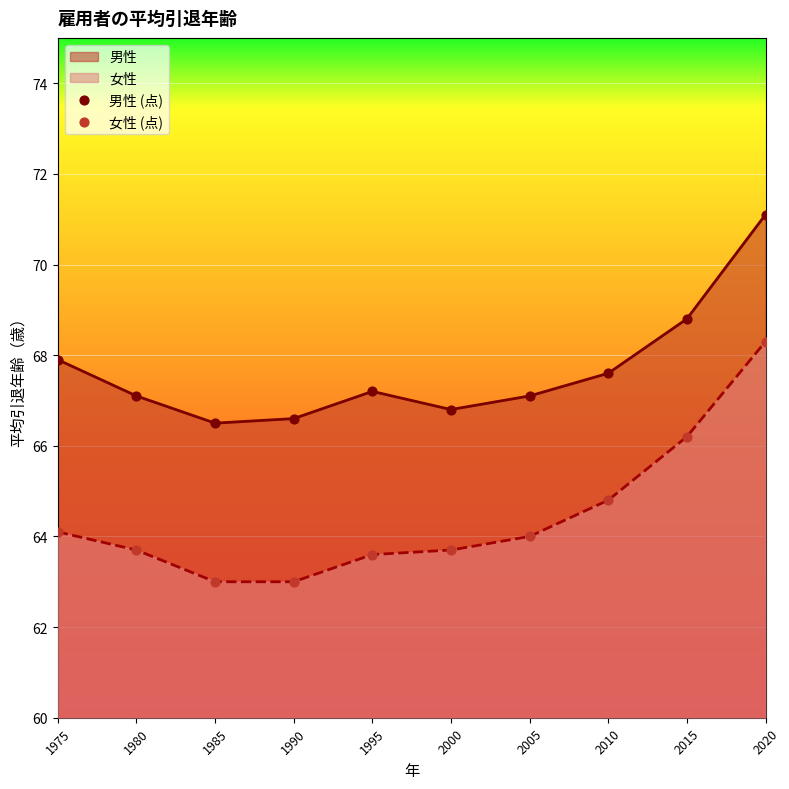

What is the total value across all series at 1975?

132.0